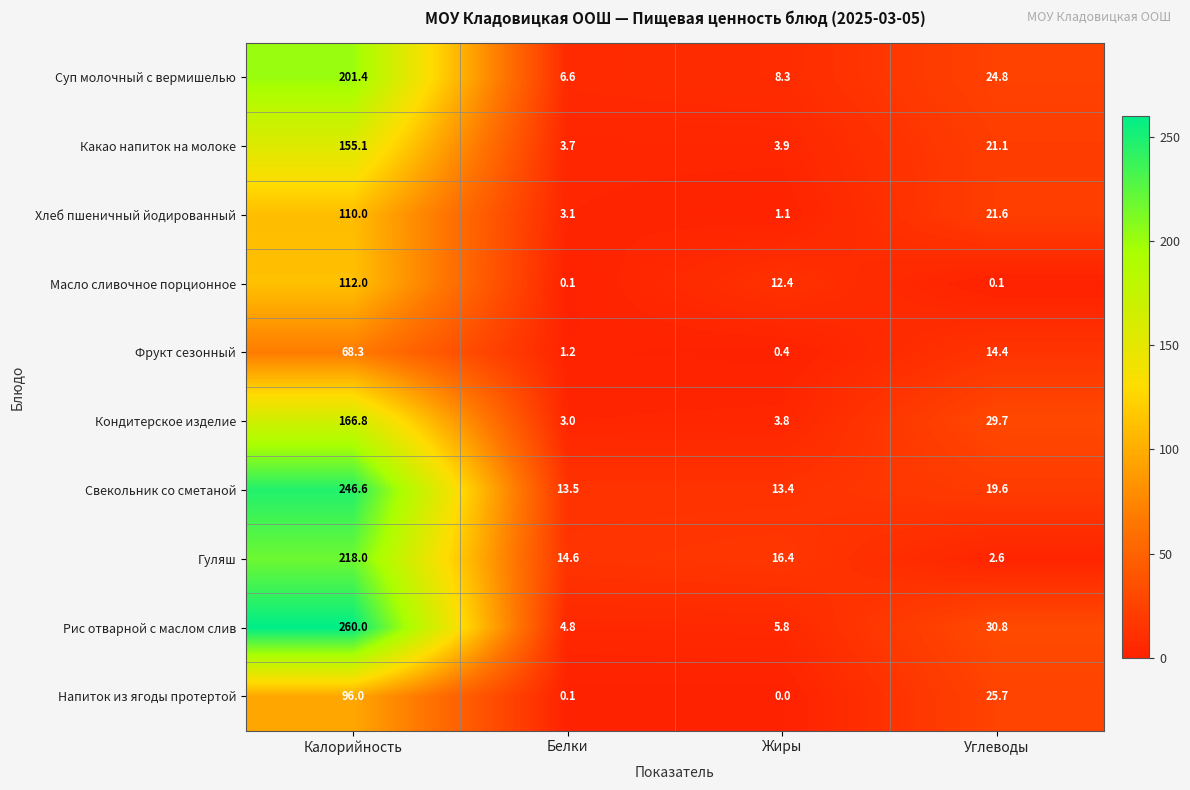

What is the total value across all series at Жиры?

65.5